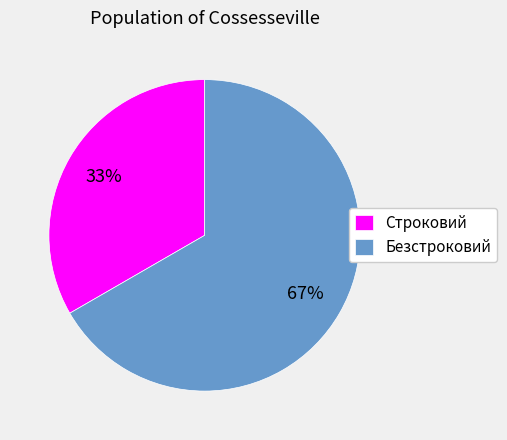

How many segments does this pie chart have?

2